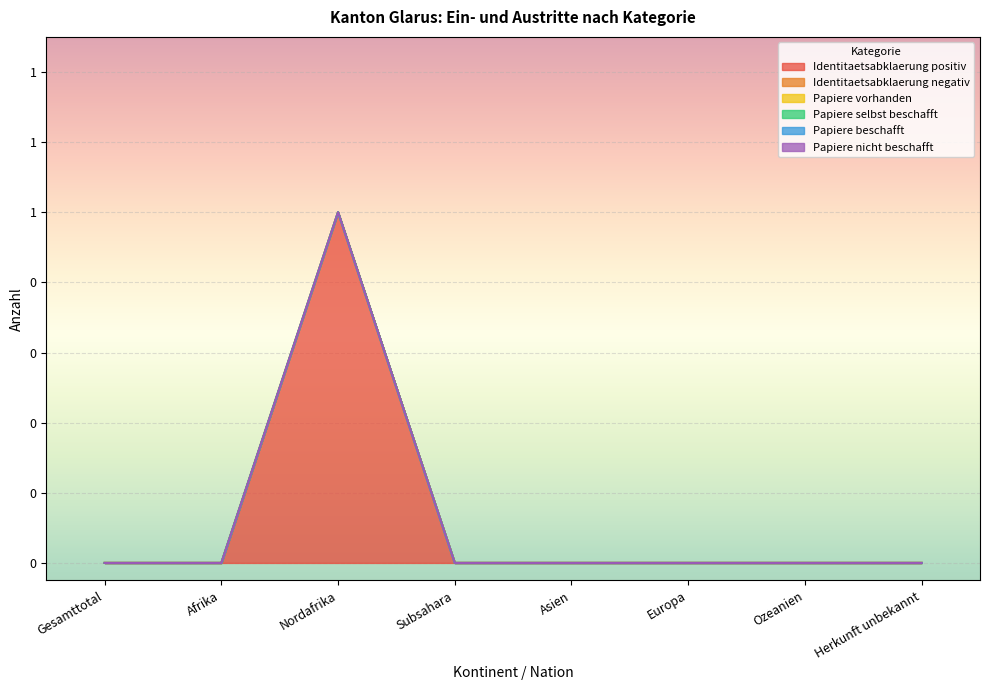

Rank the categories by Papiere selbst beschafft value from highest to lowest.

Gesamttotal, Afrika, Nordafrika, Subsahara, Asien, Europa, Ozeanien, Herkunft unbekannt